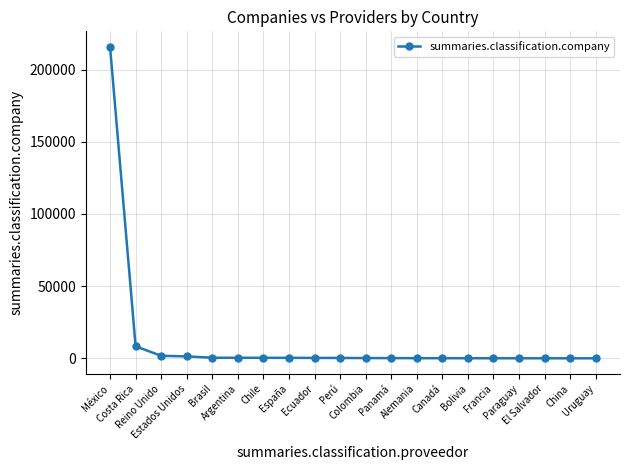

What is the maximum value shown in the chart?

215700